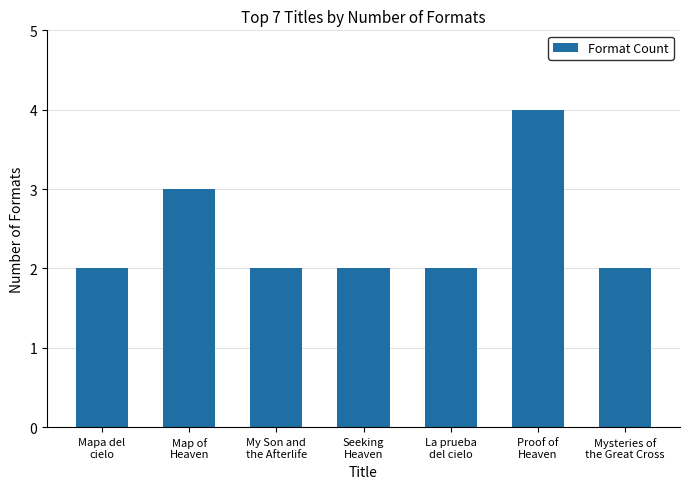

What is the greatest value displayed?

4